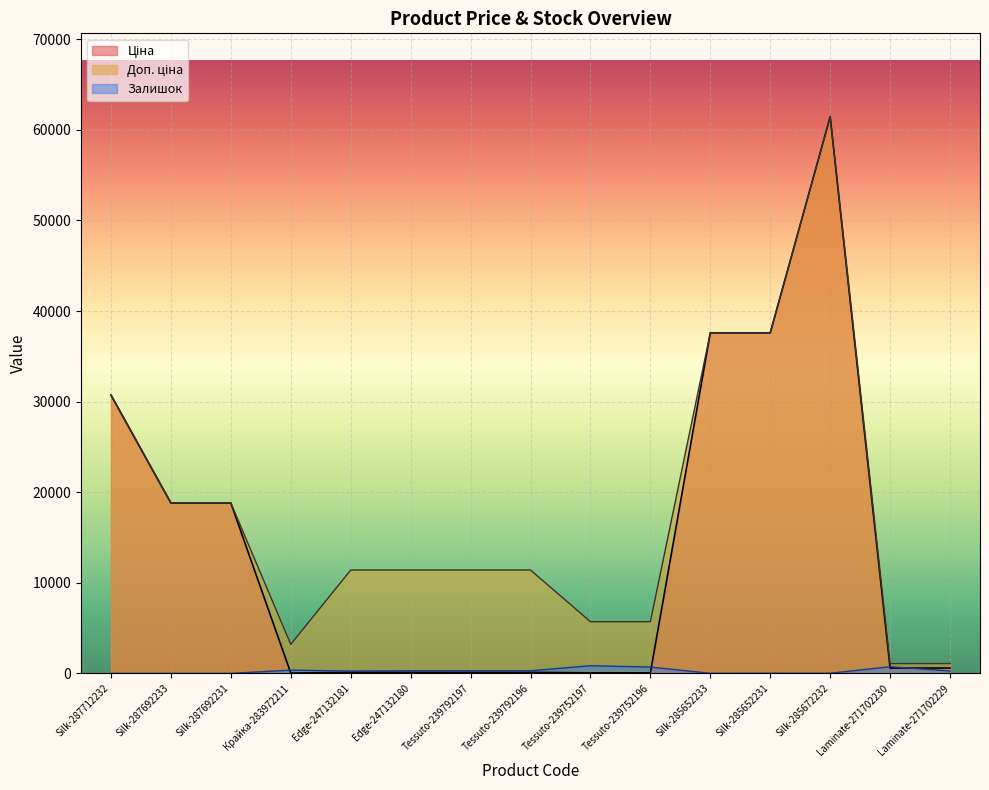

At which category is the sum across all series the highest?

Silk-285672232